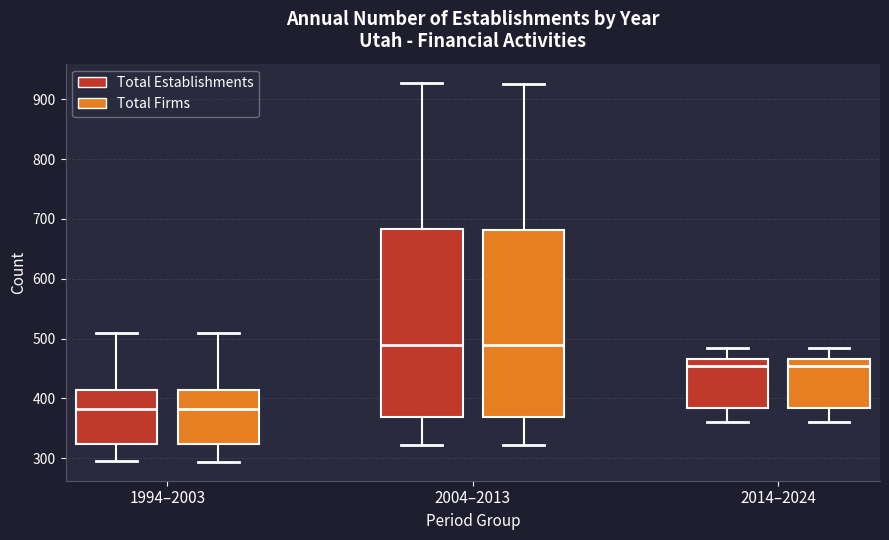

Reading left to right, transcribe this box plot: for each box, give where its median line is, the range the box spans, and where its two whiskers end, as read against the y-axis. The values are not printed on the chart, so give them approximately, as read against the axis.

1994–2003 (Total Establishments): median 380, box 320 to 410, whiskers 300 to 510
1994–2003 (Total Firms): median 380, box 320 to 410, whiskers 290 to 510
2004–2013 (Total Establishments): median 490, box 370 to 680, whiskers 320 to 930
2004–2013 (Total Firms): median 490, box 370 to 680, whiskers 320 to 930
2014–2024 (Total Establishments): median 450, box 380 to 470, whiskers 360 to 490
2014–2024 (Total Firms): median 450, box 380 to 470, whiskers 360 to 480